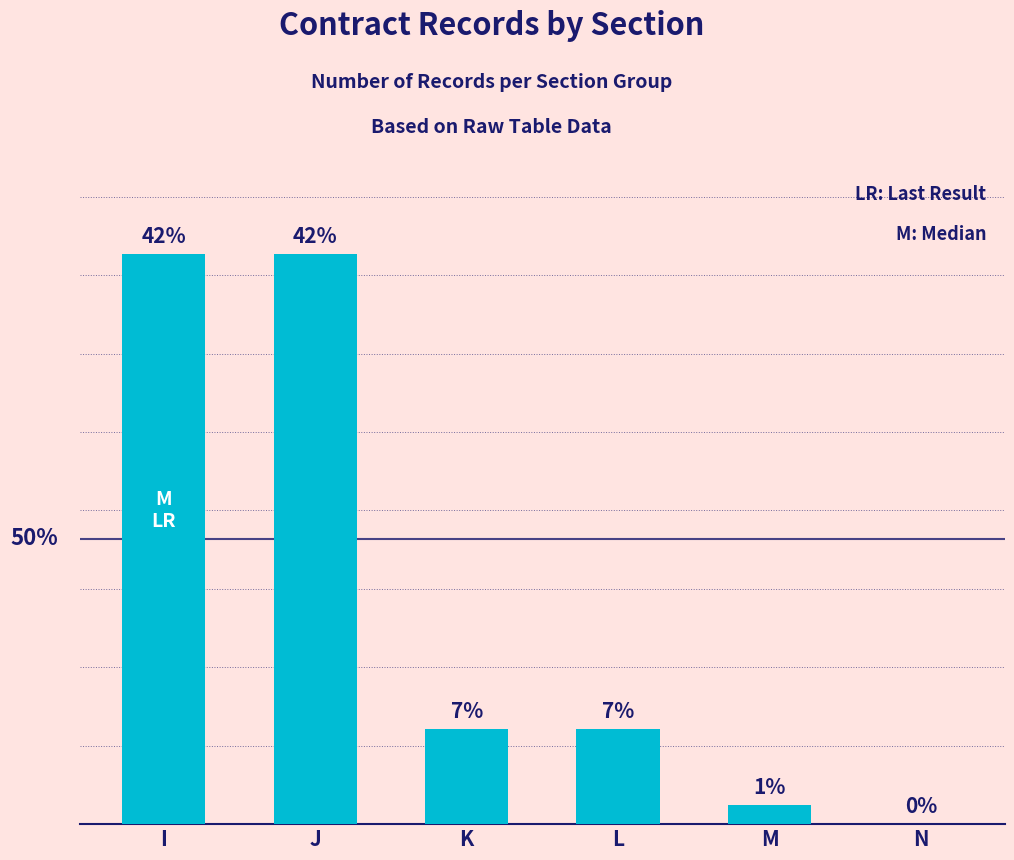

Reading left to right, transcribe all the data shown in this chart.

42.3	42.3	7.0	7.0	1.4	0.0